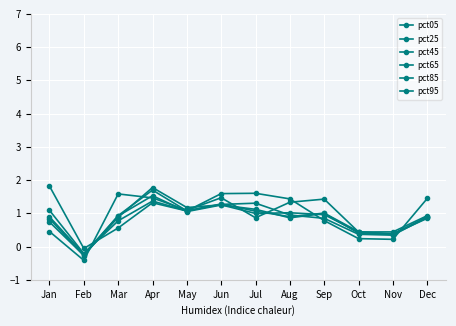

What is the average value of the pct95 series?

0.9